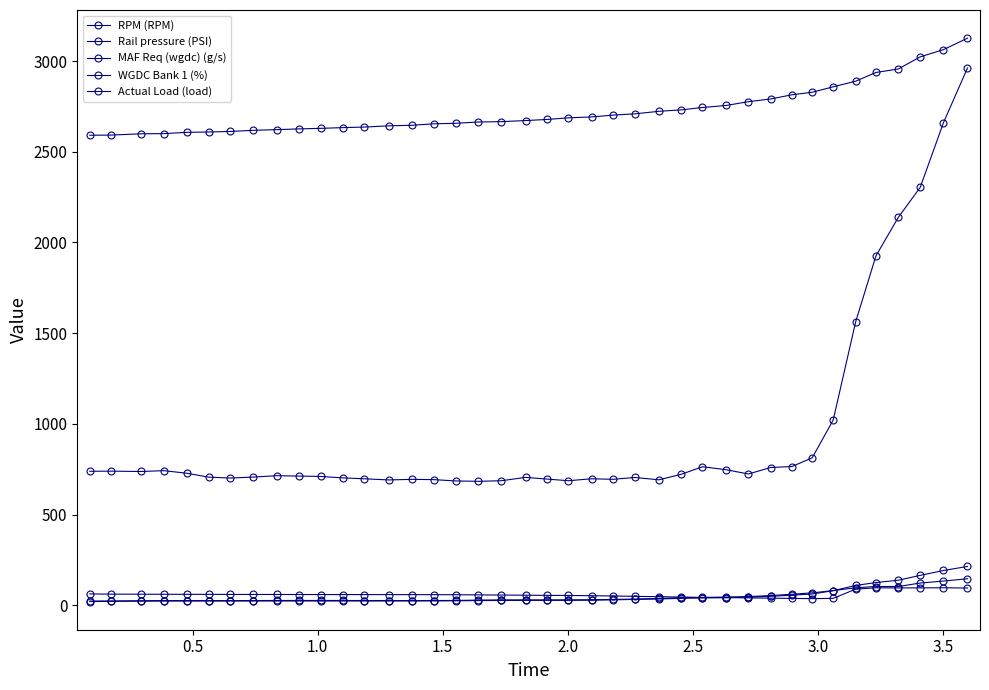

What is the difference between the maximum and minimum values in the RPM (RPM) series?

535.0